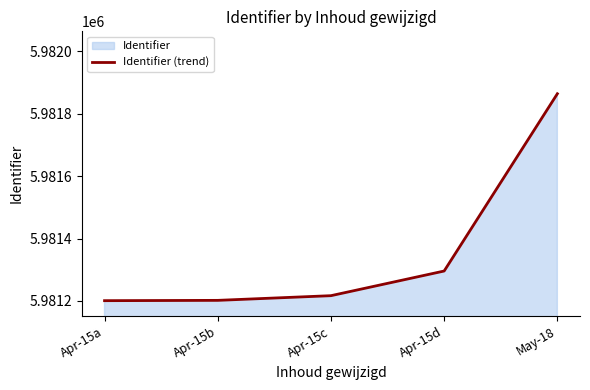

Reading left to right, transcribe all the data shown in this chart.

5981201	5981202	5981217	5981296	5981864